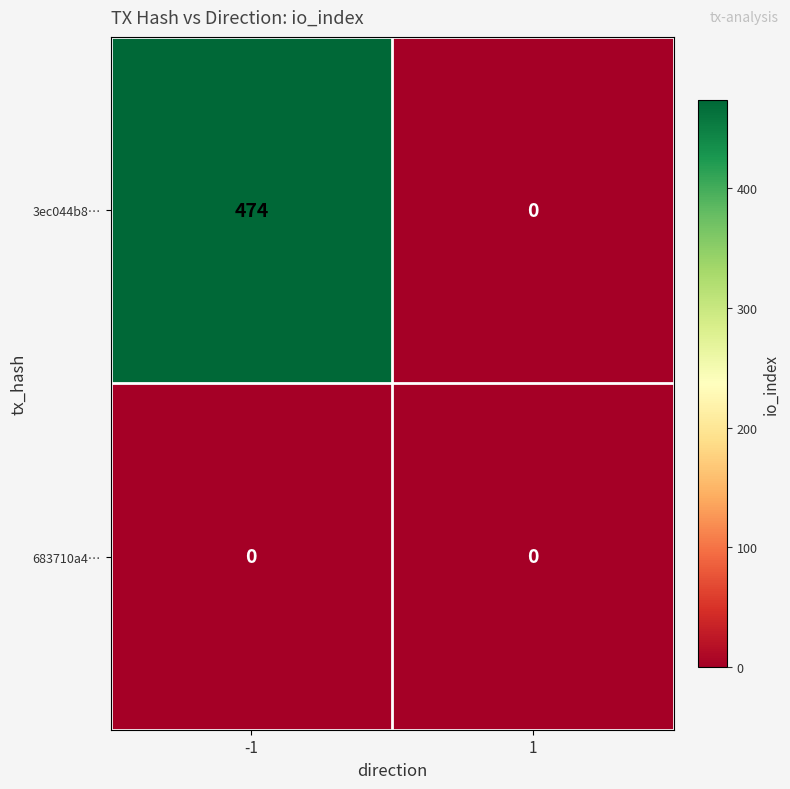

What is the sum of the 3ec044b8… values at -1 and 1?

474